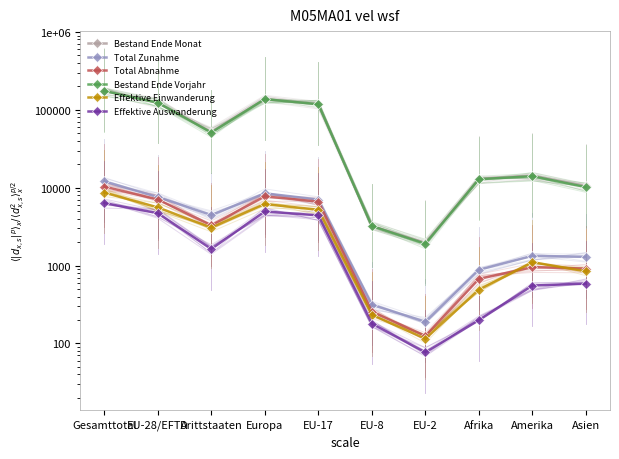

Where is Bestand Ende Monat nearest to the value 88947?

EU-17